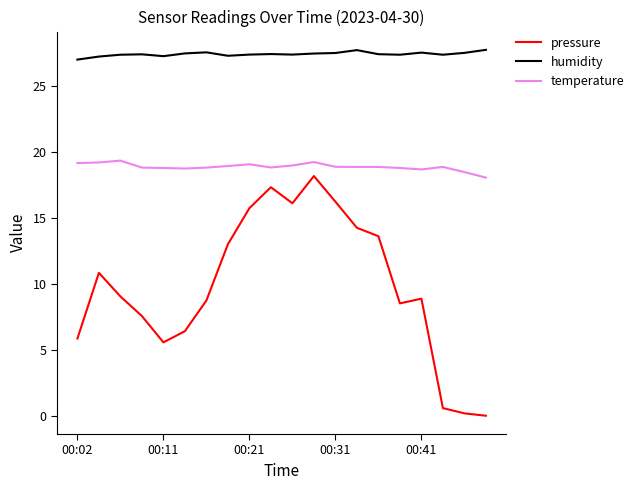

Which series has the largest range (max minus min)?

pressure